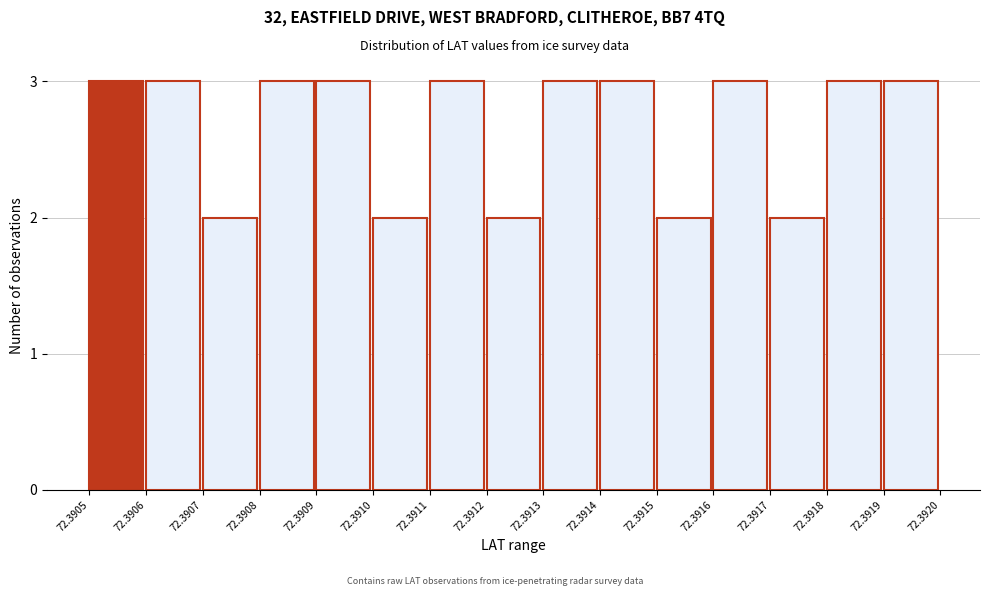

Reading left to right, list all the values displayed in this chart.

3	3	2	3	3	2	3	2	3	3	2	3	2	3	3